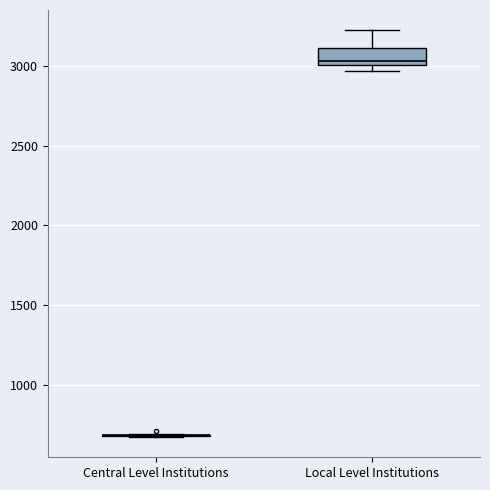

Comparing the boxes themselves (not the whiskers), which one is the tallest?

Local Level Institutions